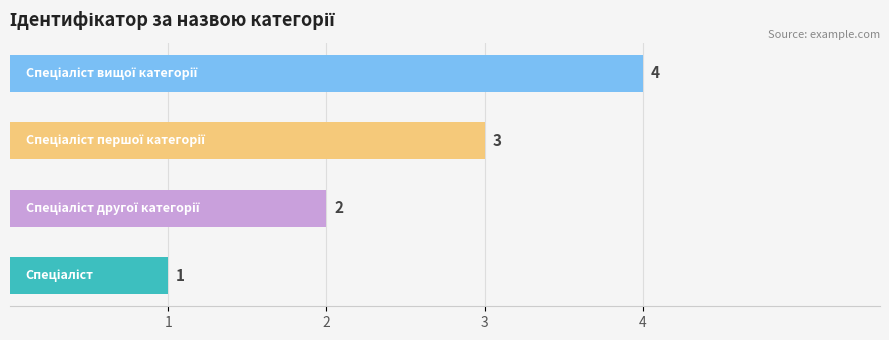

How many categories are shown in the chart?

4